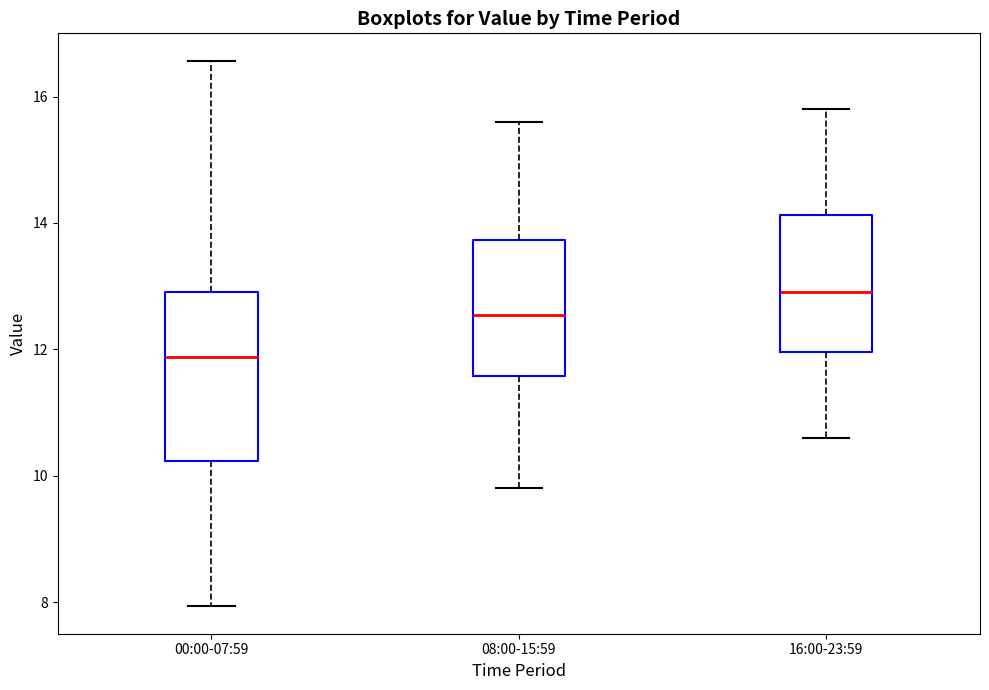

Where does the median line of the box for 00:00-07:59 sit on the y-axis? The values are not printed on the chart, so give them approximately, as read against the axis.

11.8